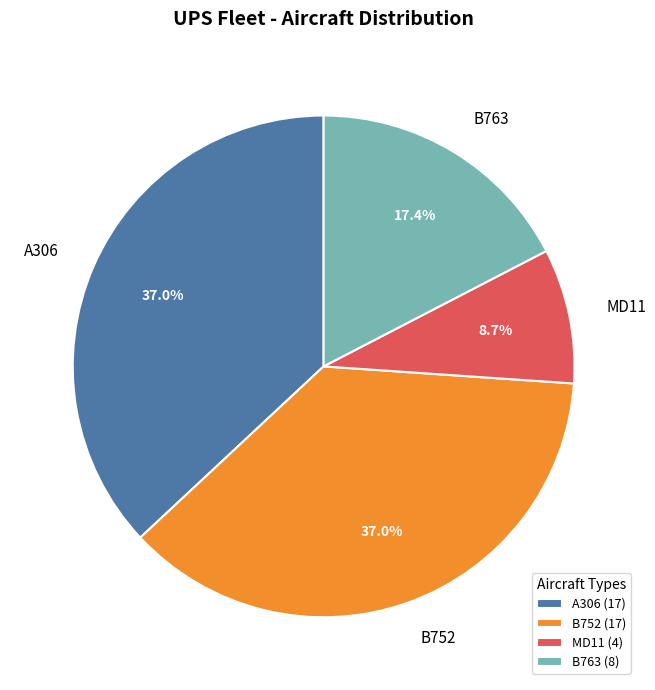

How many slices are in this pie chart?

4